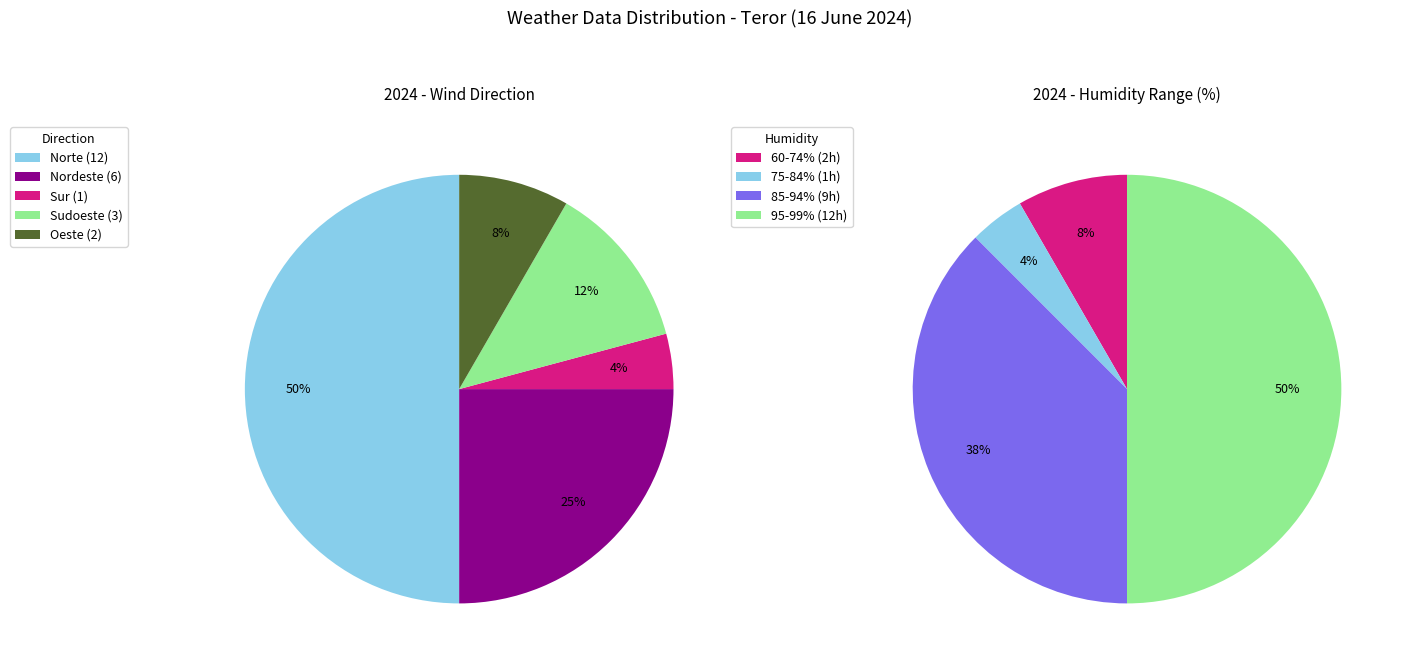

Does any single category account for the majority?

Yes